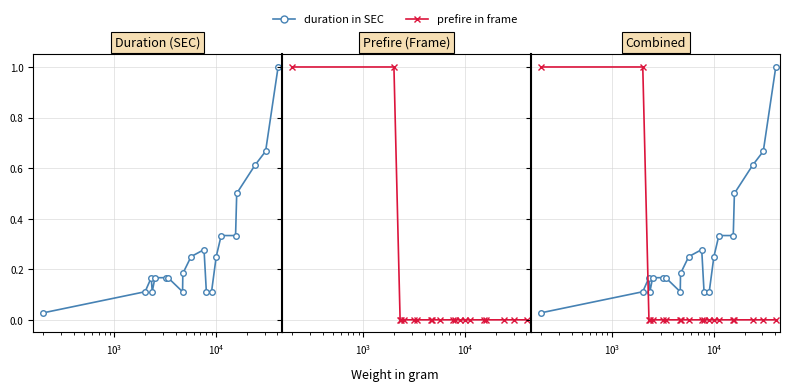

What is the difference between the maximum and minimum values in the duration in SEC series?

1.0